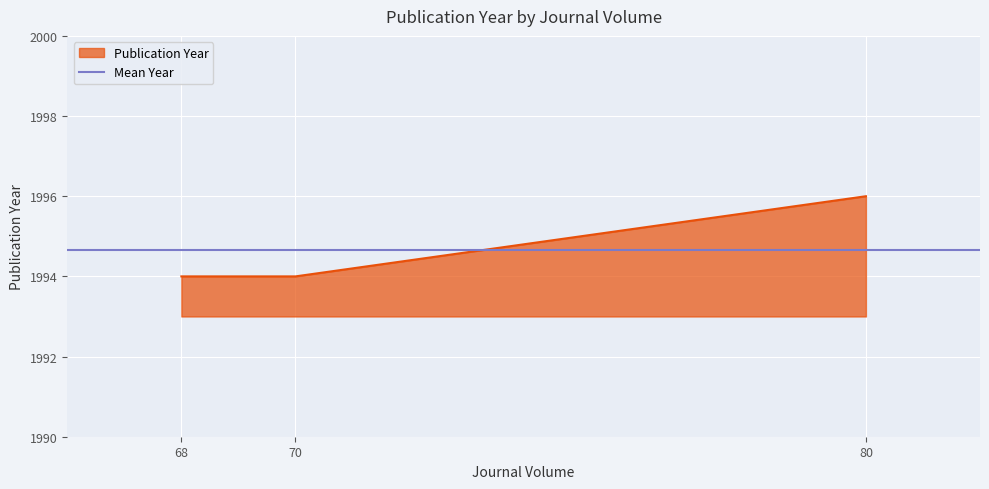

What is the maximum value shown in the chart?

1996